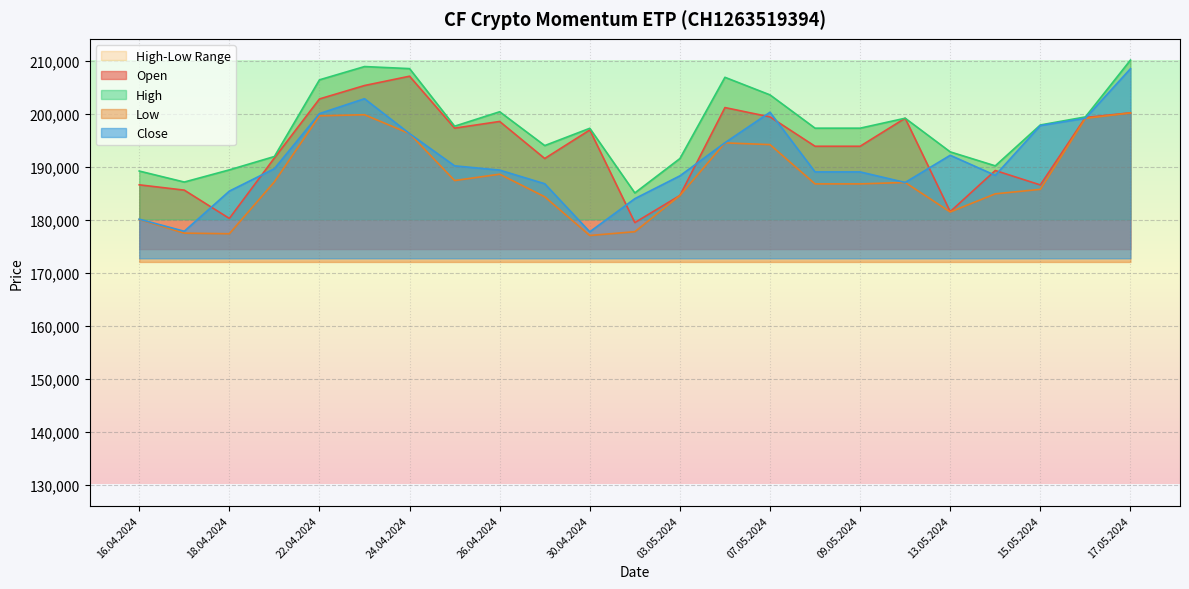

The Open series shows 196972 at 30.04.2024. True or false?

True